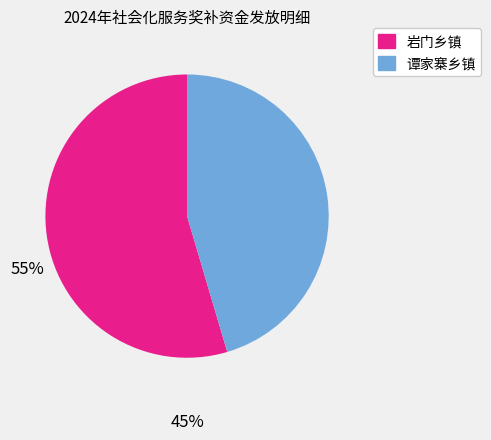

Count the number of slices in the pie.

2